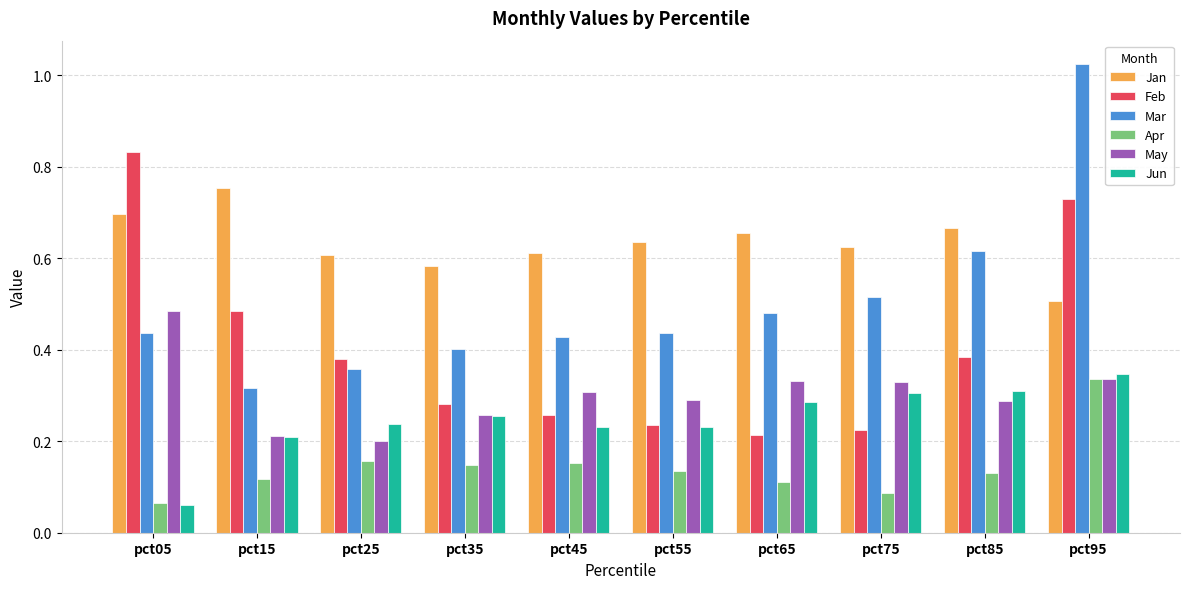

Does the chart contain any negative values?

No